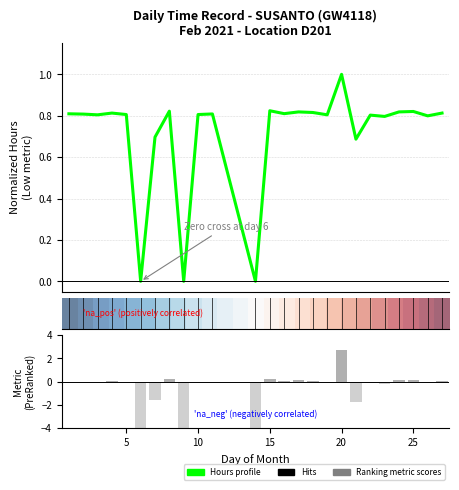

What is the highest value of the Hours profile series?

1.0